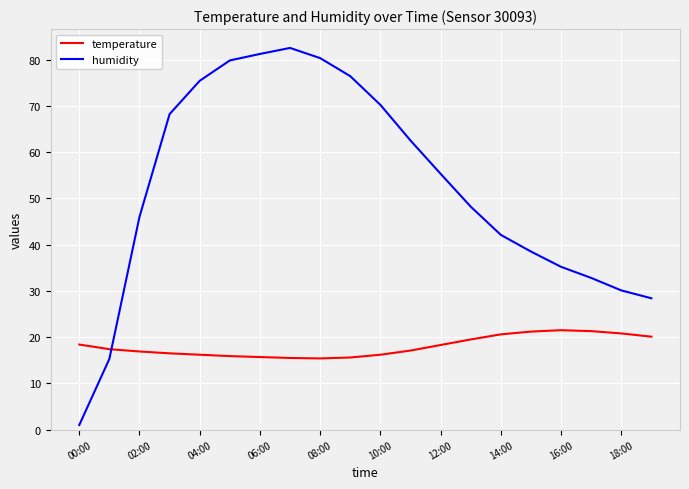

How many times do humidity and temperature cross each other?

1